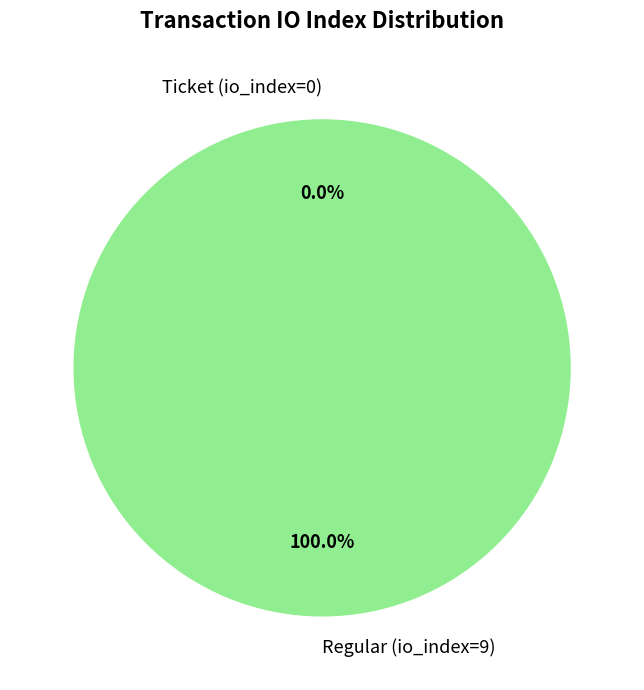

Does Ticket (io_index=0) represent more than half of the total?

No